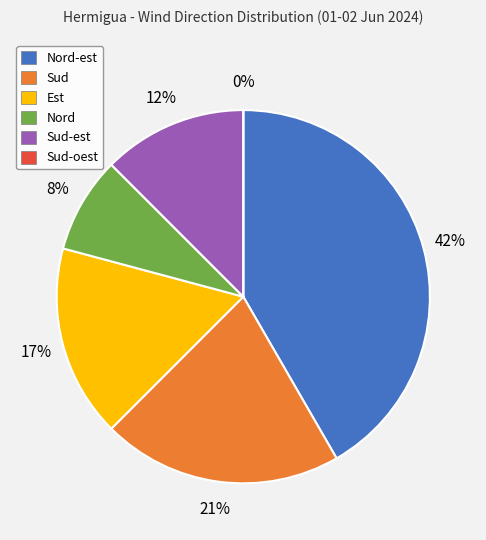

Is it true that Nord-est is 47% of the pie?

False